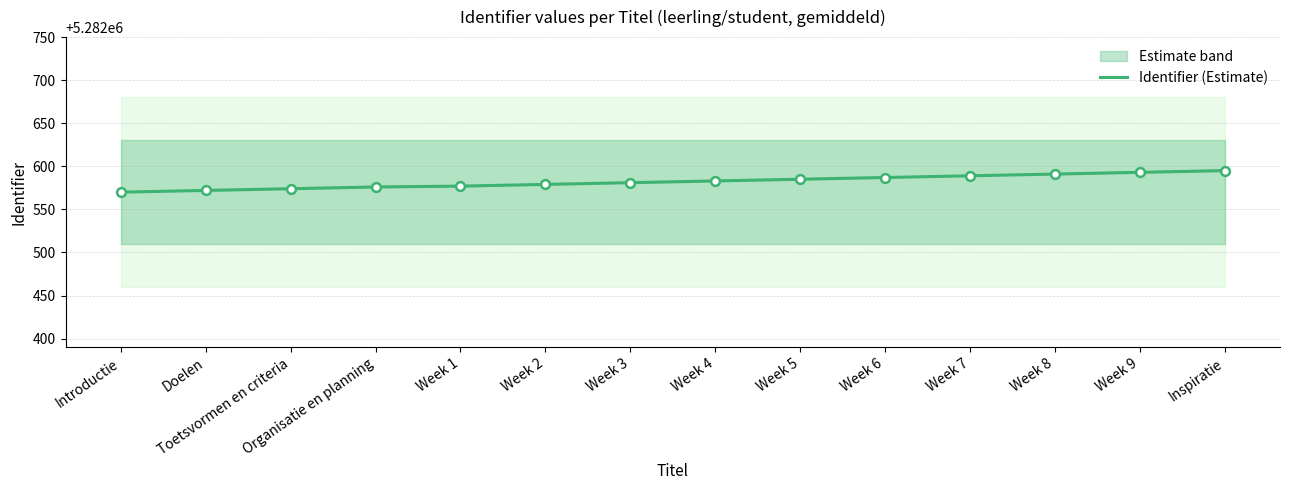

What is the ratio of the value at Week 9 to the value at Toetsvormen en criteria?

1.0